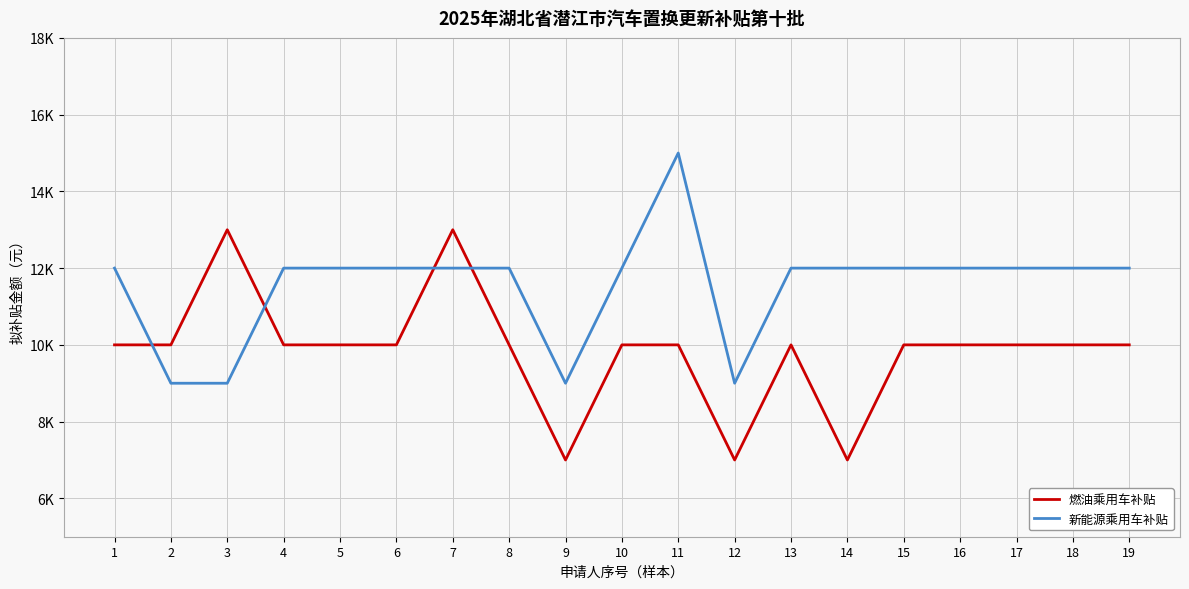

Reading left to right, extract all data points from this chart.

燃油乘用车补贴: 1=10000	2=10000	3=13000	4=10000	5=10000	6=10000	7=13000	8=10000	9=7000	10=10000	11=10000	12=7000	13=10000	14=7000	15=10000	16=10000	17=10000	18=10000	19=10000
新能源乘用车补贴: 1=12000	2=9000	3=9000	4=12000	5=12000	6=12000	7=12000	8=12000	9=9000	10=12000	11=15000	12=9000	13=12000	14=12000	15=12000	16=12000	17=12000	18=12000	19=12000